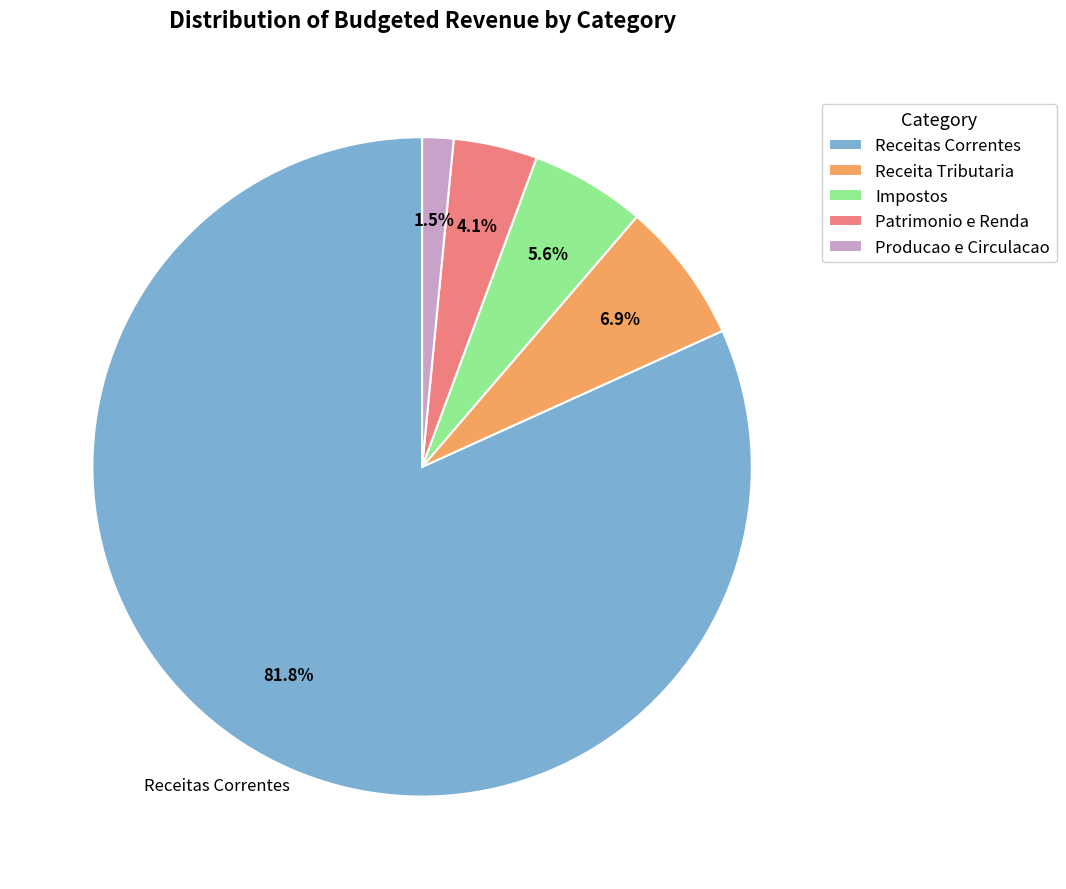

What is the ratio of the value at Producao e Circulacao to the value at Patrimonio e Renda?

0.4